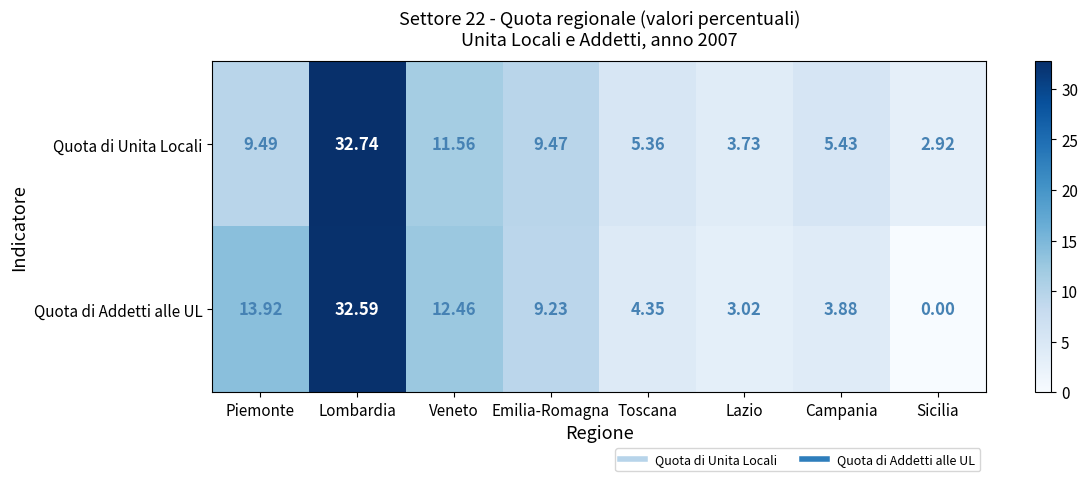

Between Emilia-Romagna and Sicilia, which series saw the biggest shift?

Quota di Addetti alle UL